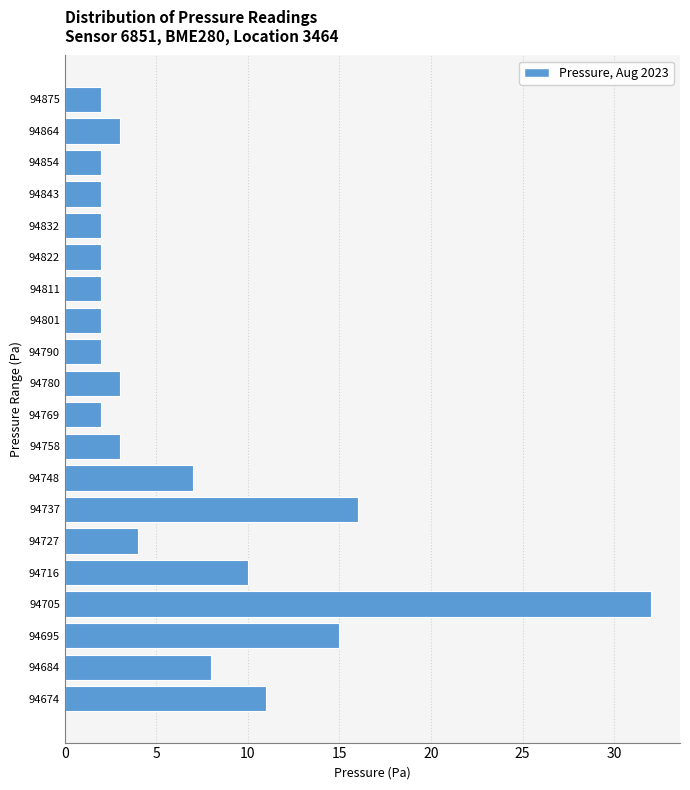

Reading bottom to top, what are all the values shown in this chart?

11	8	15	32	10	4	16	7	3	2	3	2	2	2	2	2	2	2	3	2